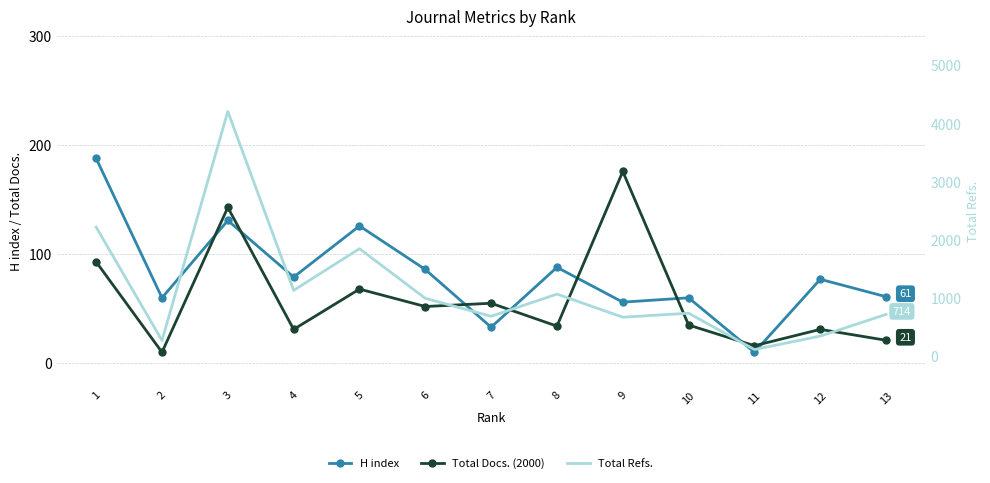

Reading right to left, list all the values displayed in this chart.

H index: 61	77	10	60	56	88	33	86	126	79	131	60	188
Total Docs. (2000): 21	31	16	35	176	34	55	52	68	31	143	10	93
Total Refs.: 714	341	109	735	666	1064	682	991	1846	1128	4209	265	2217